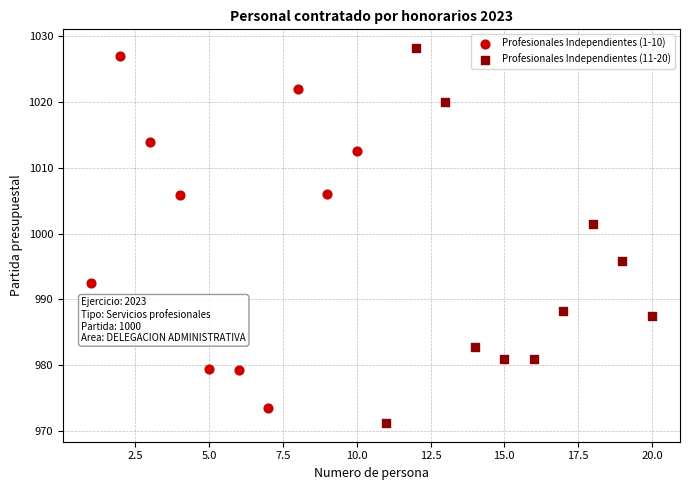

Which series has the widest spread of Y values?

Profesionales Independientes (11-20)